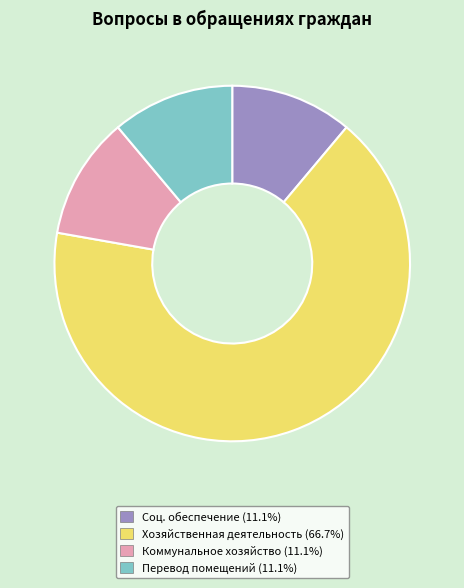

Is there any slice that represents more than half of the pie?

Yes